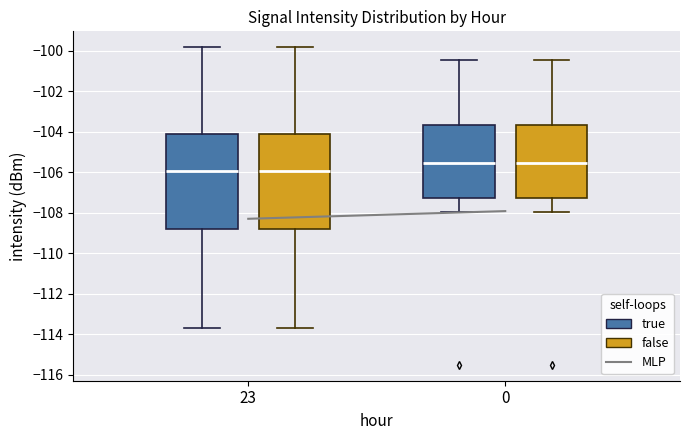

Reading left to right, read every box against the y-axis: the position of its median line, the range the box covers, and the ends of its whiskers. The values are not printed on the chart, so give them approximately, as read against the axis.

23 (true): median -106.0, box -108.8 to -104.2, whiskers -113.8 to -99.8
23 (false): median -106.0, box -108.8 to -104.2, whiskers -113.8 to -99.8
0 (true): median -105.6, box -107.2 to -103.6, whiskers -108.0 to -100.4
0 (false): median -105.6, box -107.2 to -103.6, whiskers -108.0 to -100.4